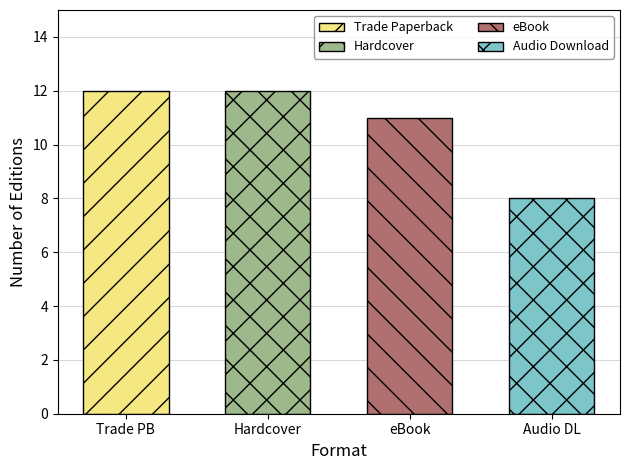

What is the label of the 2nd bar from the left?

Hardcover